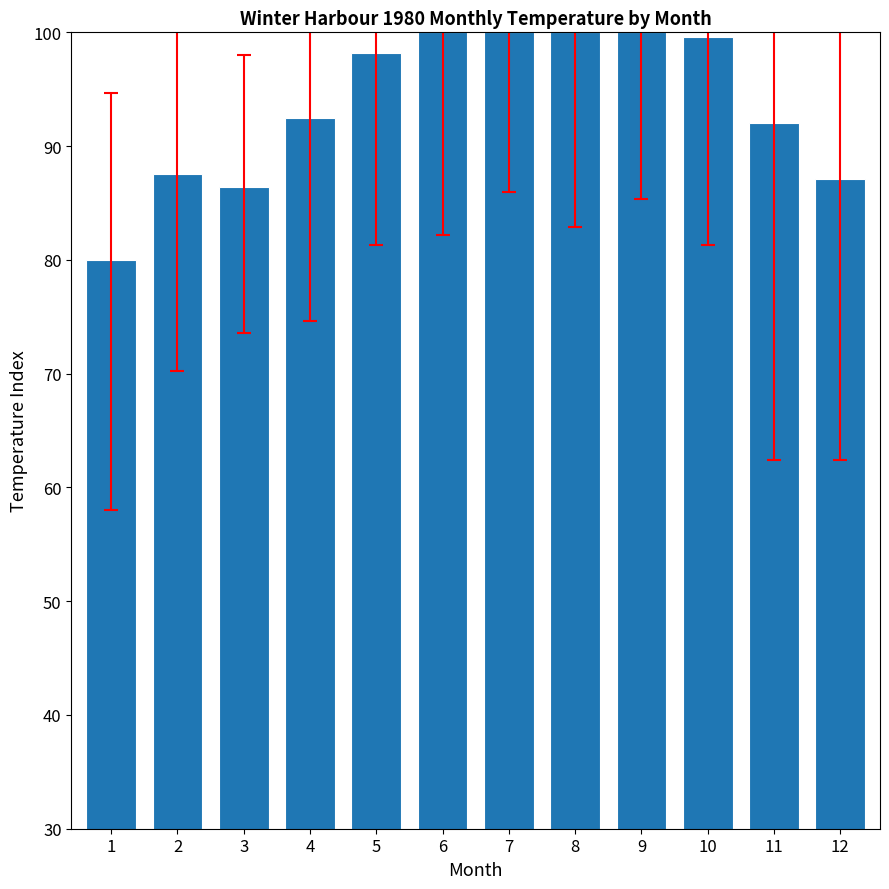

What is the change in value from 2 to 8?

+12.4